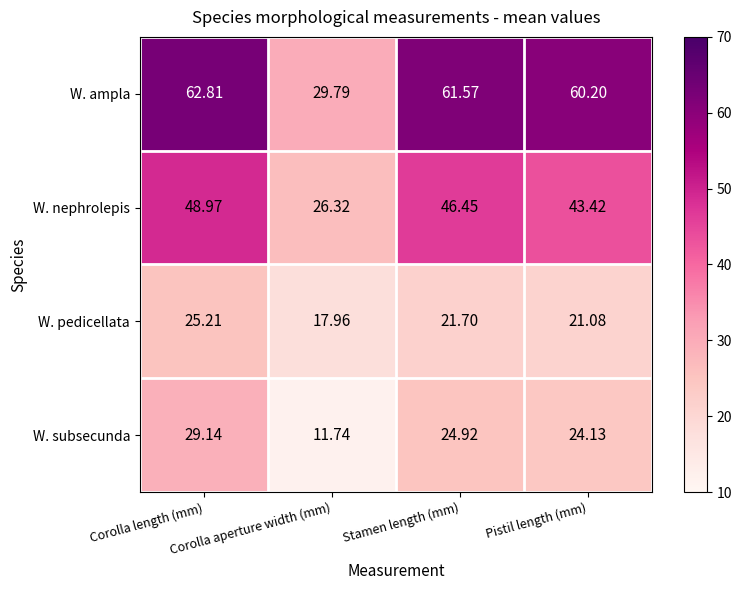

At how many categories does at least one series exceed 49?

3